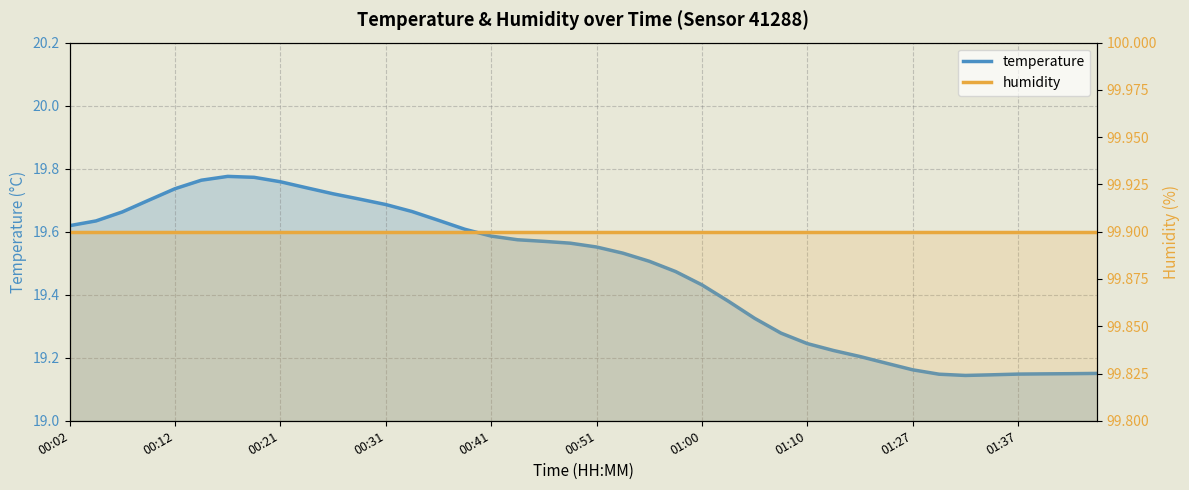

How many distinct data groups are displayed?

2